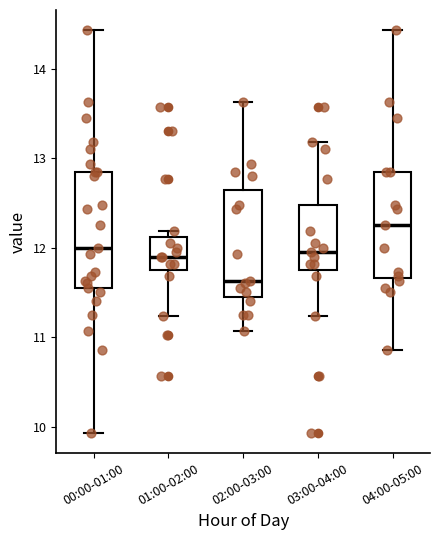

Reading left to right, read every box against the y-axis: the position of its median line, the range the box covers, and the ends of its whiskers. The values are not printed on the chart, so give them approximately, as read against the axis.

00:00-01:00: median 12.0, box 11.6 to 12.9, whiskers 9.9 to 14.4
01:00-02:00: median 11.9, box 11.8 to 12.1, whiskers 11.2 to 12.2
02:00-03:00: median 11.6, box 11.5 to 12.6, whiskers 11.1 to 13.6
03:00-04:00: median 12.0, box 11.8 to 12.5, whiskers 11.2 to 13.2
04:00-05:00: median 12.3, box 11.7 to 12.9, whiskers 10.9 to 14.4